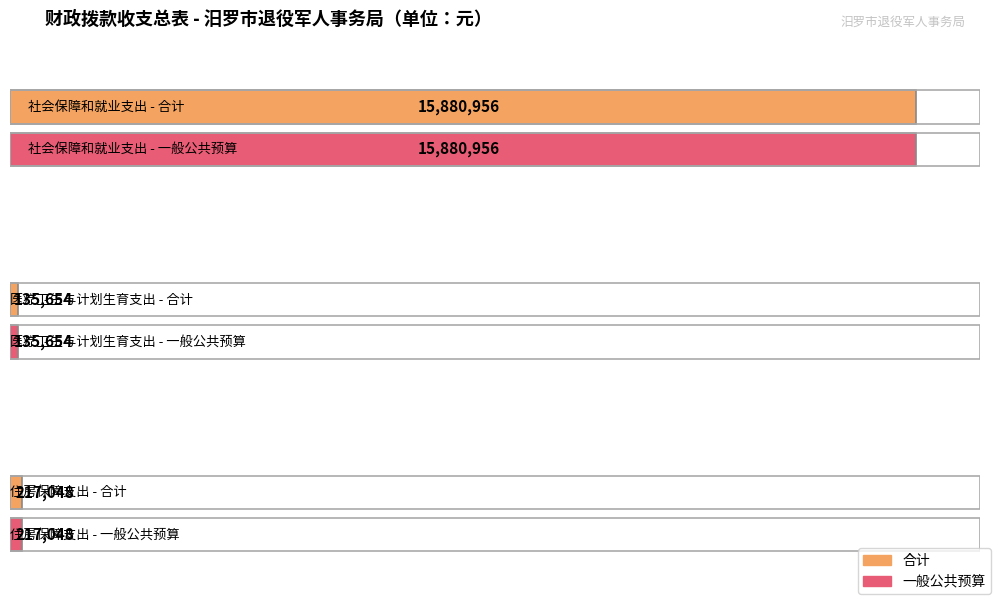

Which has a higher value, 九、医疗卫生与计划生育支出 or 十九、住房保障支出?

十九、住房保障支出